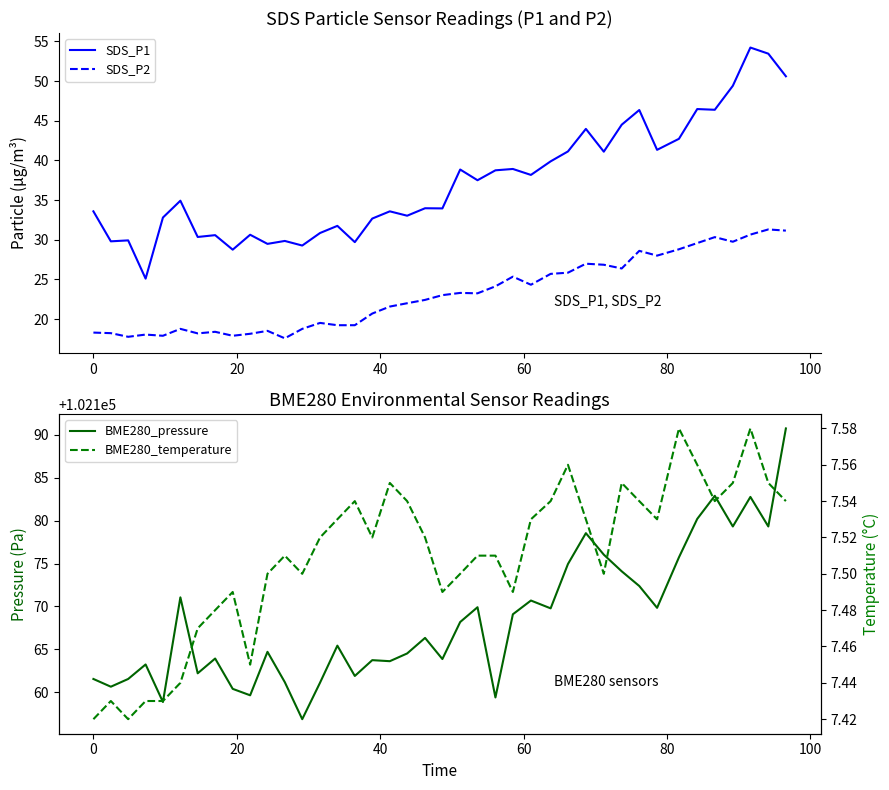

What is the highest value of the BME280_pressure series?

102190.7